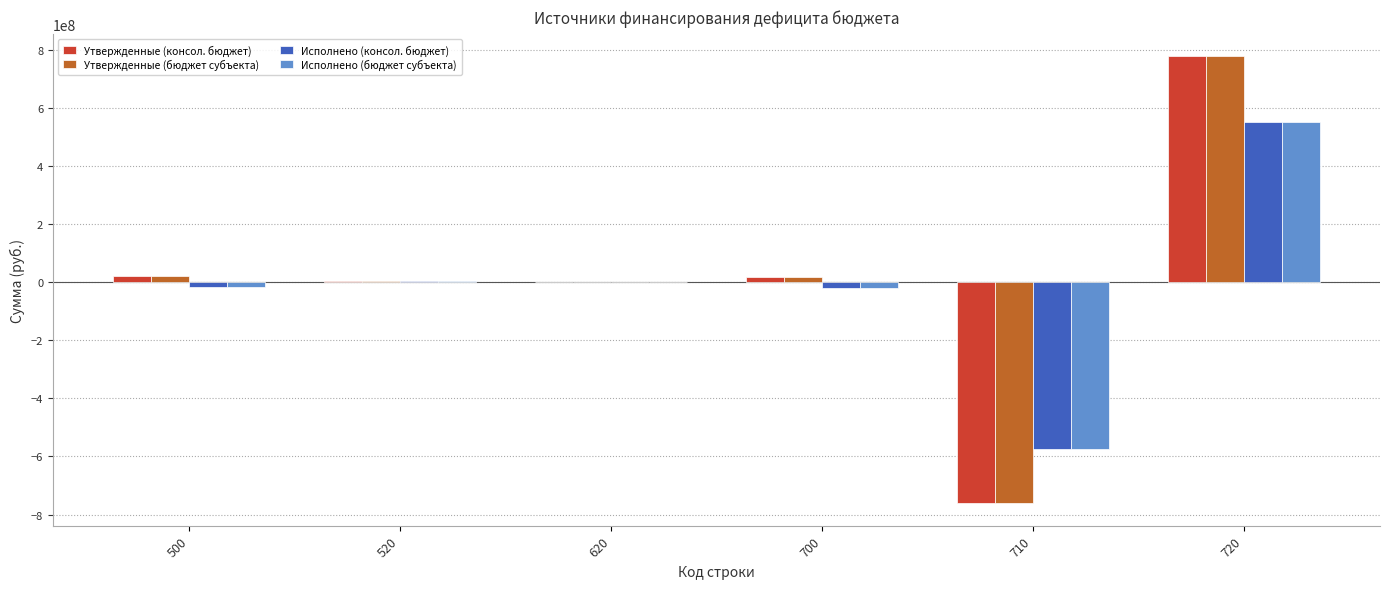

What are all the series names shown in the legend?

Утвержденные (консол. бюджет), Утвержденные (бюджет субъекта), Исполнено (консол. бюджет), Исполнено (бюджет субъекта)